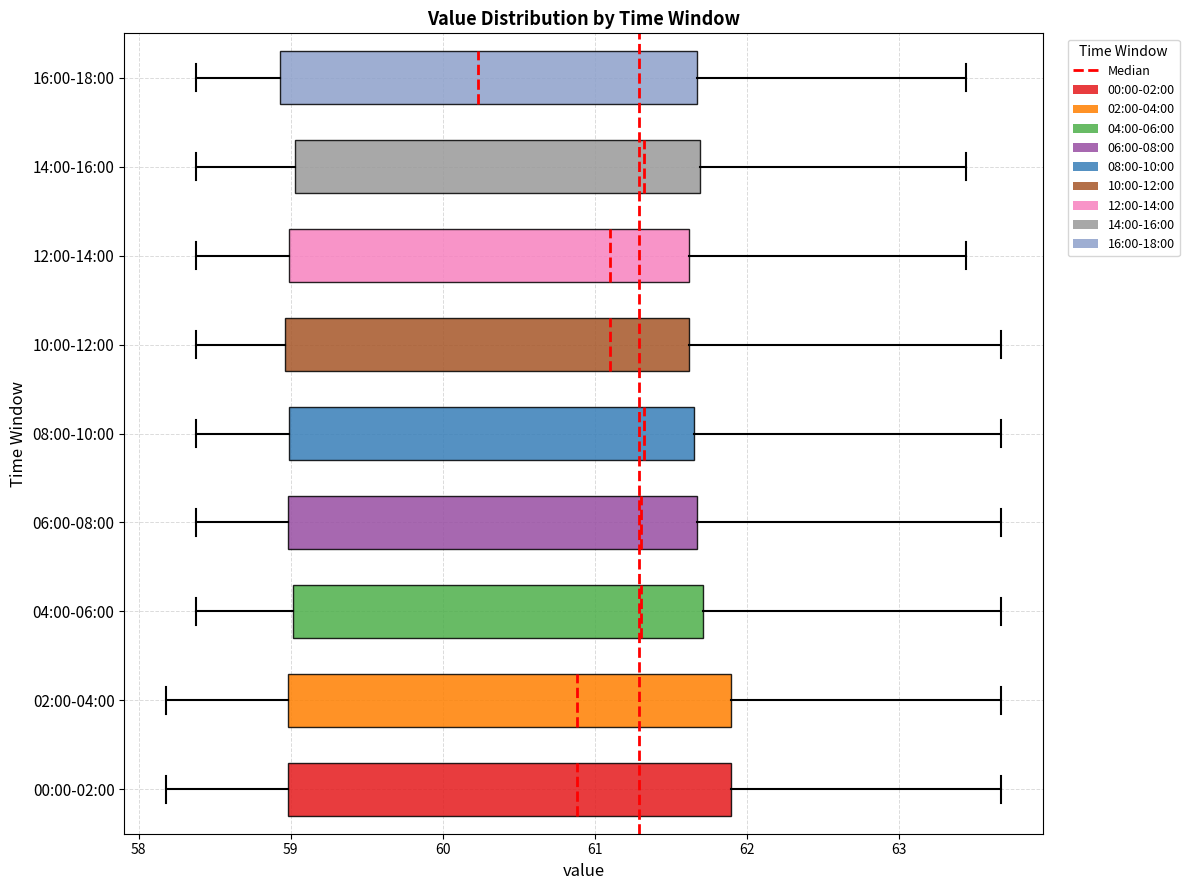

Reading bottom to top, read every box against the x-axis: the position of its median line, the range the box covers, and the ends of its whiskers. The values are not printed on the chart, so give them approximately, as read against the axis.

00:00-02:00: median 60.9, box 59.0 to 61.9, whiskers 58.2 to 63.7
02:00-04:00: median 60.9, box 59.0 to 61.9, whiskers 58.2 to 63.7
04:00-06:00: median 61.3, box 59.0 to 61.7, whiskers 58.4 to 63.7
06:00-08:00: median 61.3, box 59.0 to 61.7, whiskers 58.4 to 63.7
08:00-10:00: median 61.3, box 59.0 to 61.7, whiskers 58.4 to 63.7
10:00-12:00: median 61.1, box 59.0 to 61.6, whiskers 58.4 to 63.7
12:00-14:00: median 61.1, box 59.0 to 61.6, whiskers 58.4 to 63.4
14:00-16:00: median 61.3, box 59.0 to 61.7, whiskers 58.4 to 63.4
16:00-18:00: median 60.2, box 58.9 to 61.7, whiskers 58.4 to 63.4